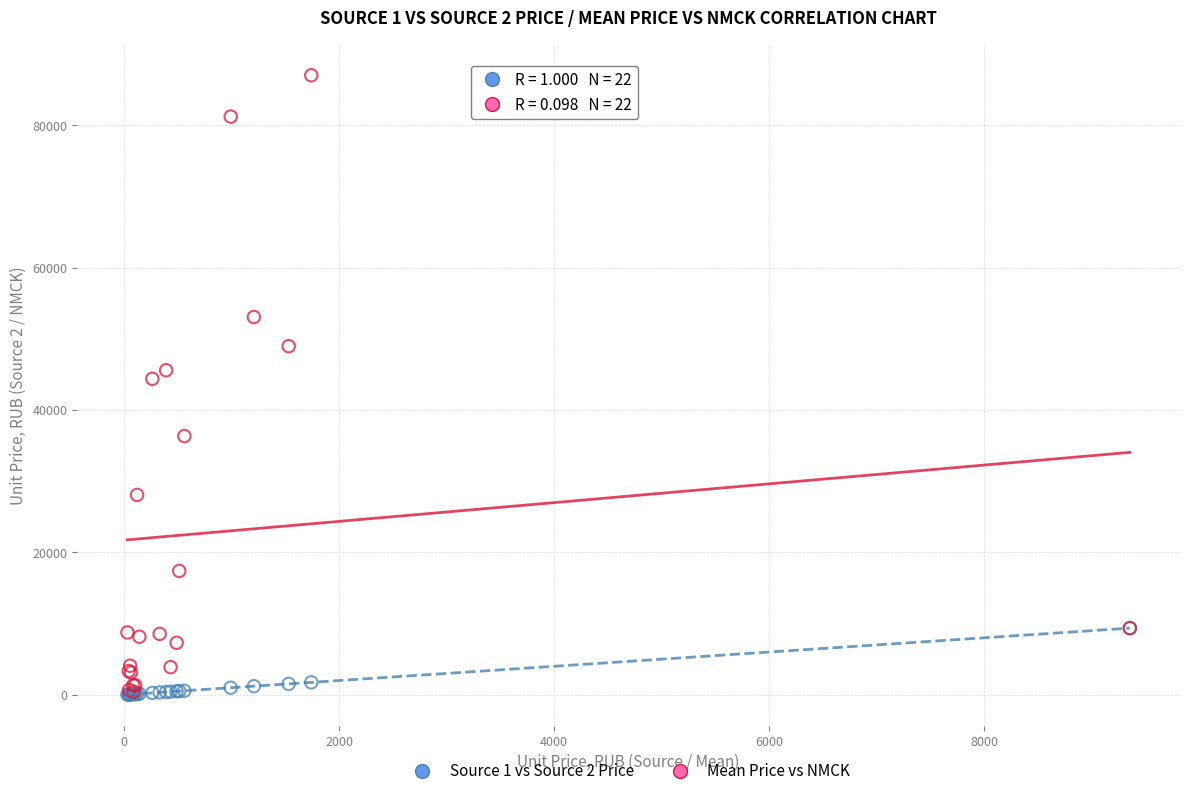

Which series has the widest spread of Y values?

Mean Price vs NMCK